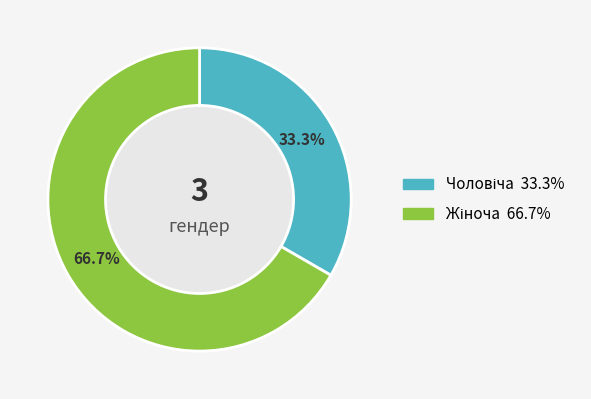

Is there a majority slice in this chart?

Yes